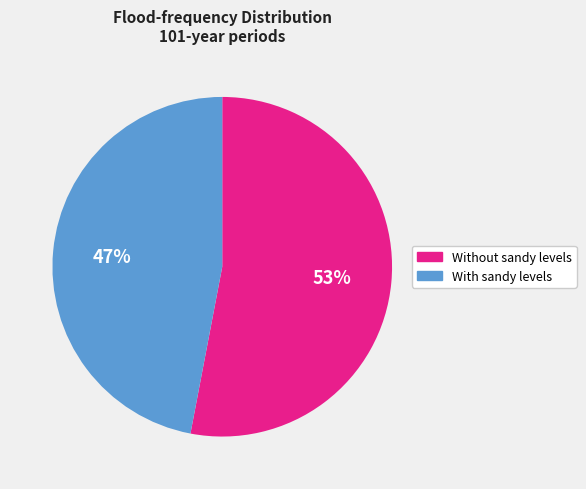

Does Without sandy levels account for over 50% of the chart?

Yes